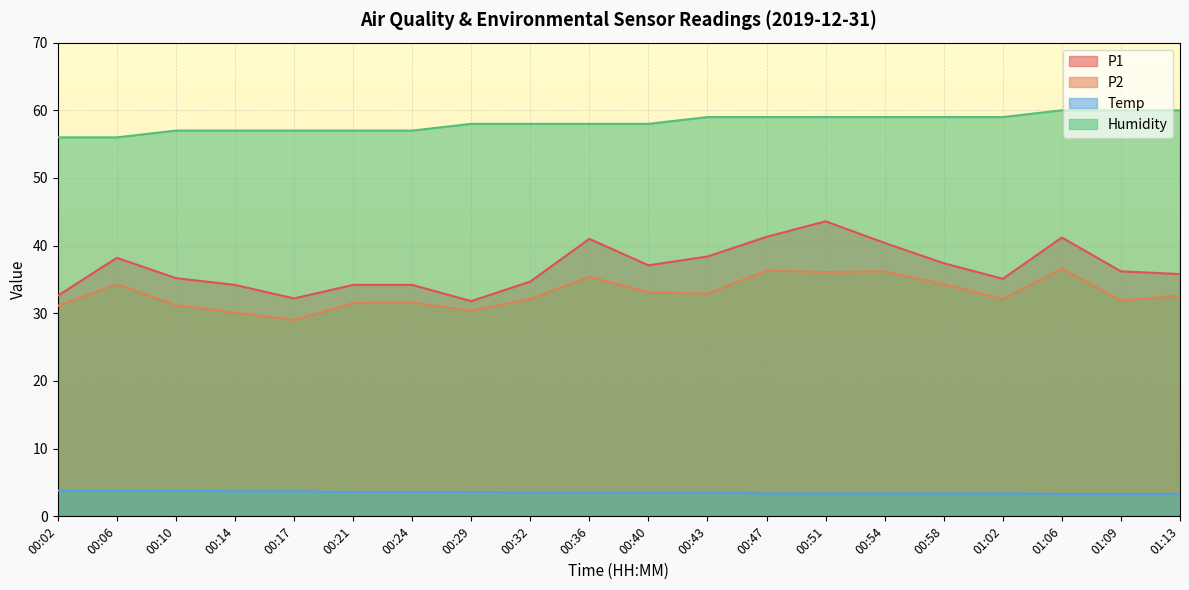

Which category has the lowest value in the Temp series?

01:06